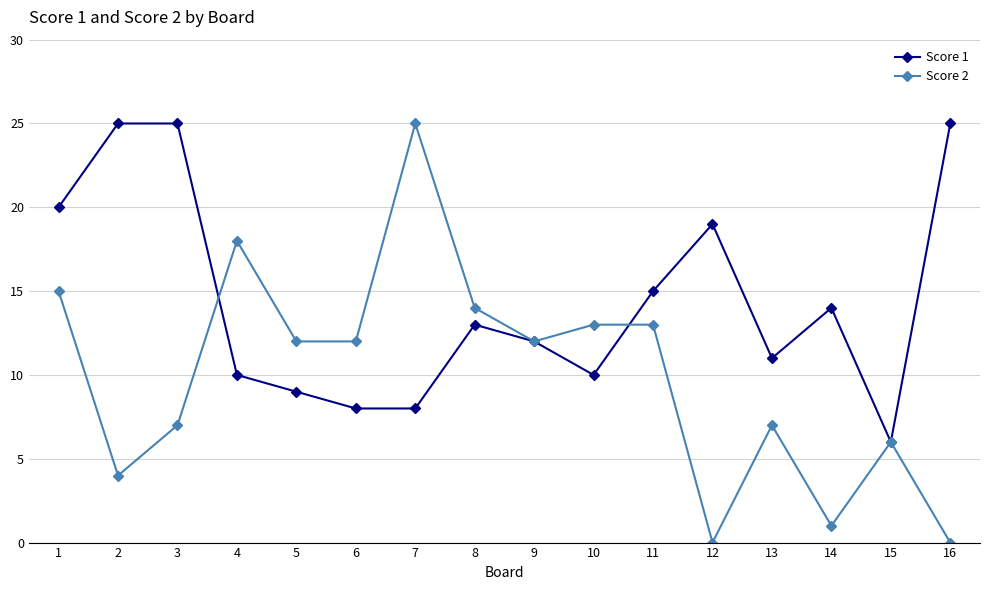

What is the maximum value shown in the chart?

25